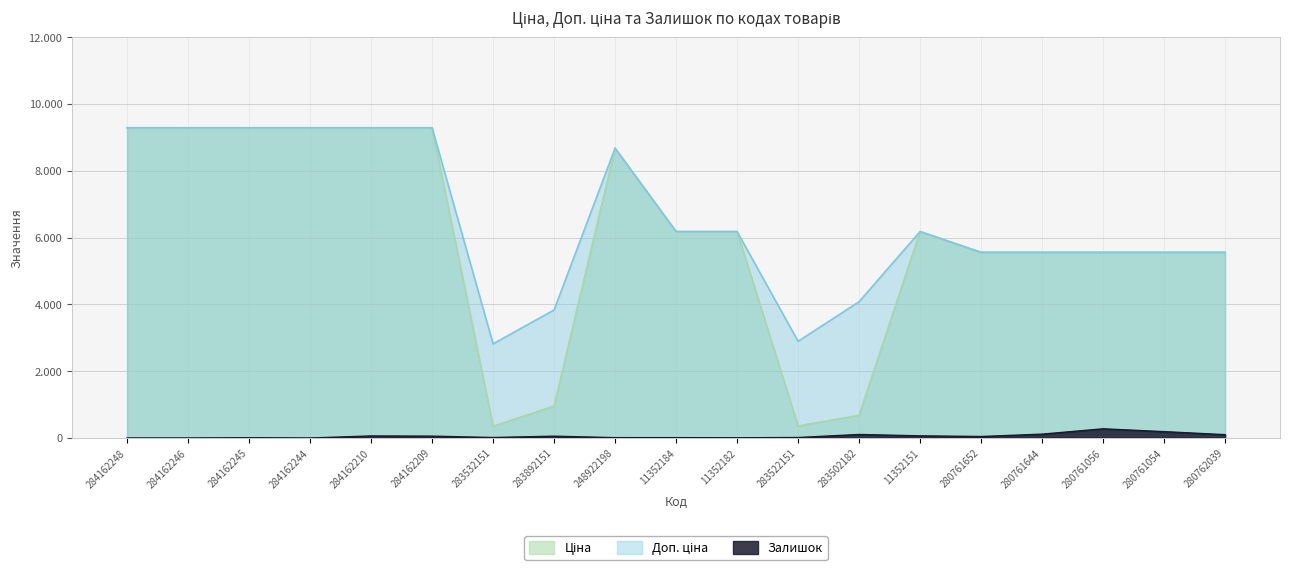

Reading left to right, what are all the values shown in this chart?

Ціна: 9290.5	9290.5	9290.5	9290.5	9290.5	9290.5	352.6	958.4	8679.5	6182.6	6182.6	362.1	680.4	6182.6	5560.3	5560.3	5560.3	5560.3	5560.3
Доп. ціна: 9290.5	9290.5	9290.5	9290.5	9290.5	9290.5	2821.2	3833.8	8679.5	6182.6	6182.6	2896.6	4082.3	6182.6	5560.3	5560.3	5560.3	5560.3	5560.3
Залишок: 0.0	0.0	8.0	0.0	62.0	56.0	15.0	55.0	11.0	11.0	7.0	15.0	106.0	65.0	45.0	116.0	276.0	191.0	100.0